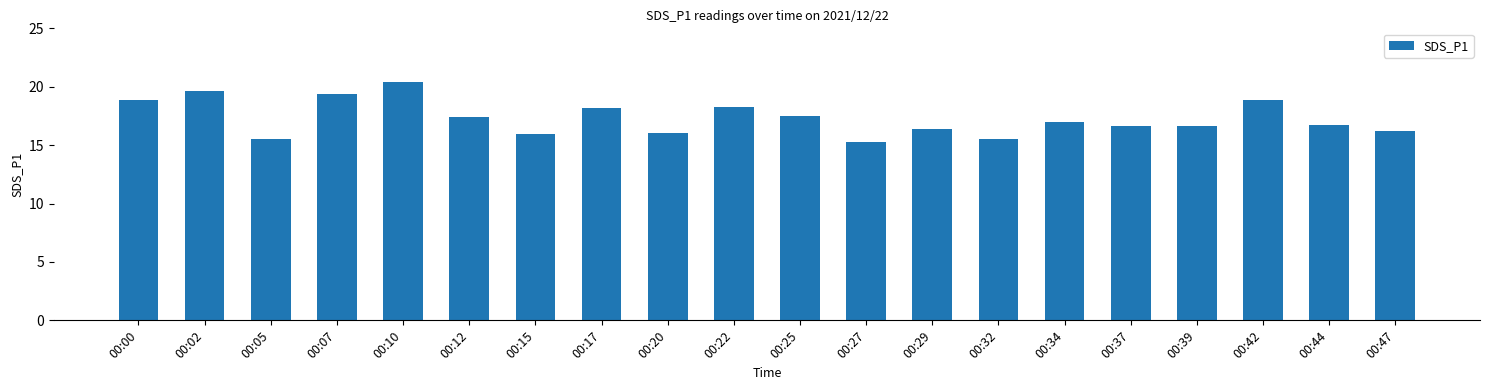

How many series are shown in this chart?

1